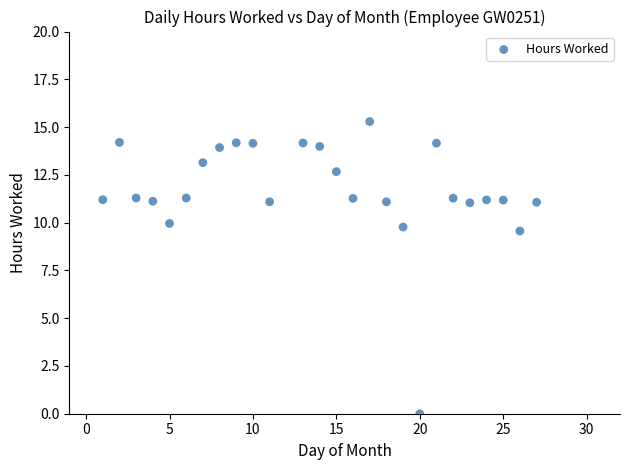

What Y value in the scatter plot is closest to 7?

9.6